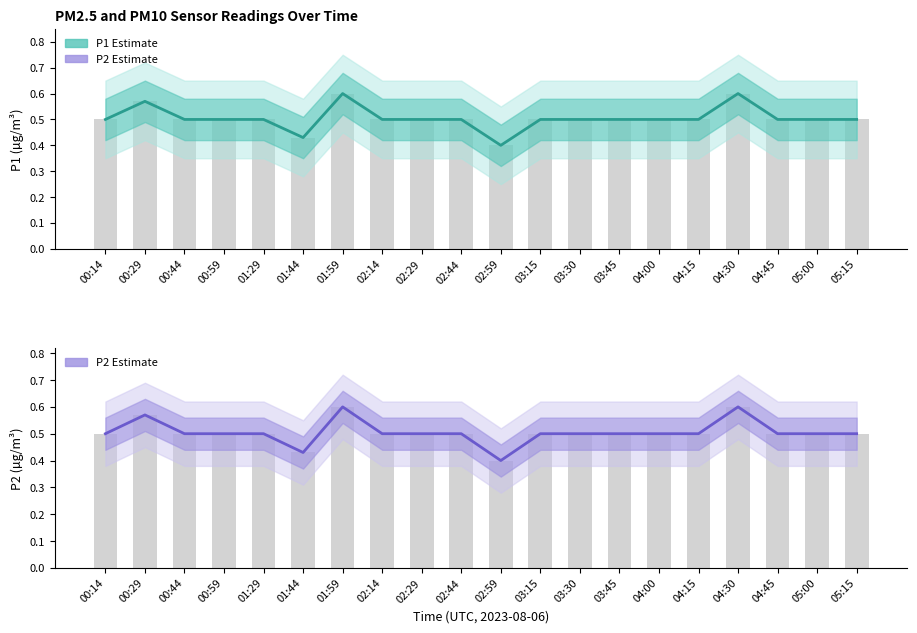

Reading right to left, transcribe all the data shown in this chart.

P1 Estimate: 0.5	0.5	0.5	0.6	0.5	0.5	0.5	0.5	0.5	0.4	0.5	0.5	0.5	0.6	0.4	0.5	0.5	0.5	0.6	0.5
P2 Estimate: 0.5	0.5	0.5	0.6	0.5	0.5	0.5	0.5	0.5	0.4	0.5	0.5	0.5	0.6	0.4	0.5	0.5	0.5	0.6	0.5